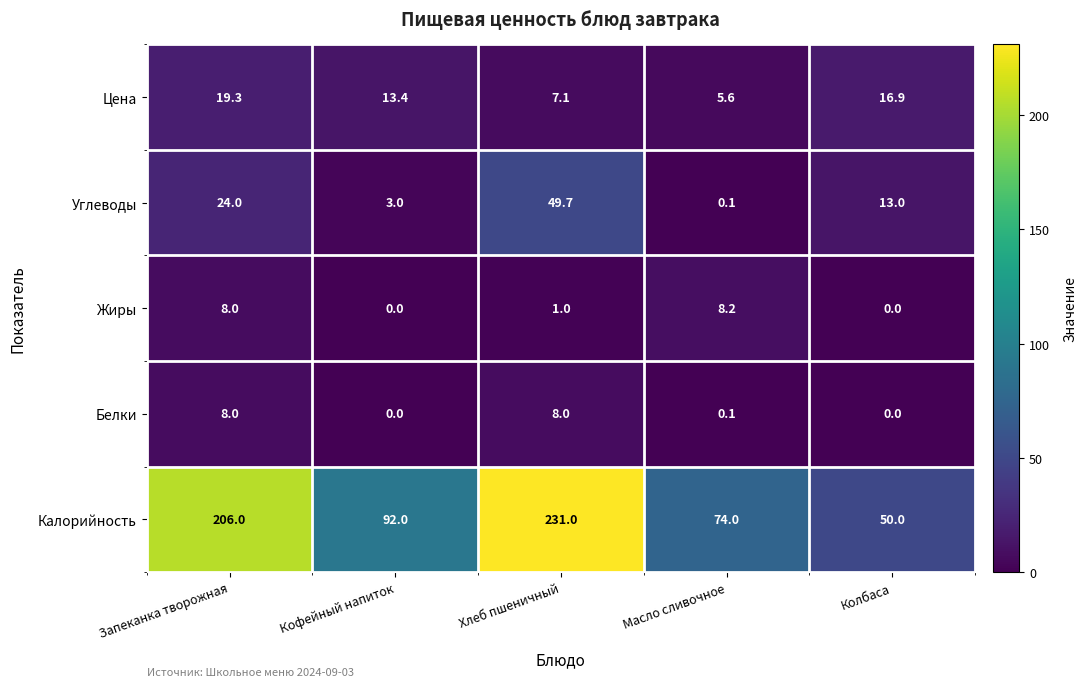

What is the average value of the Углеводы series?

18.0